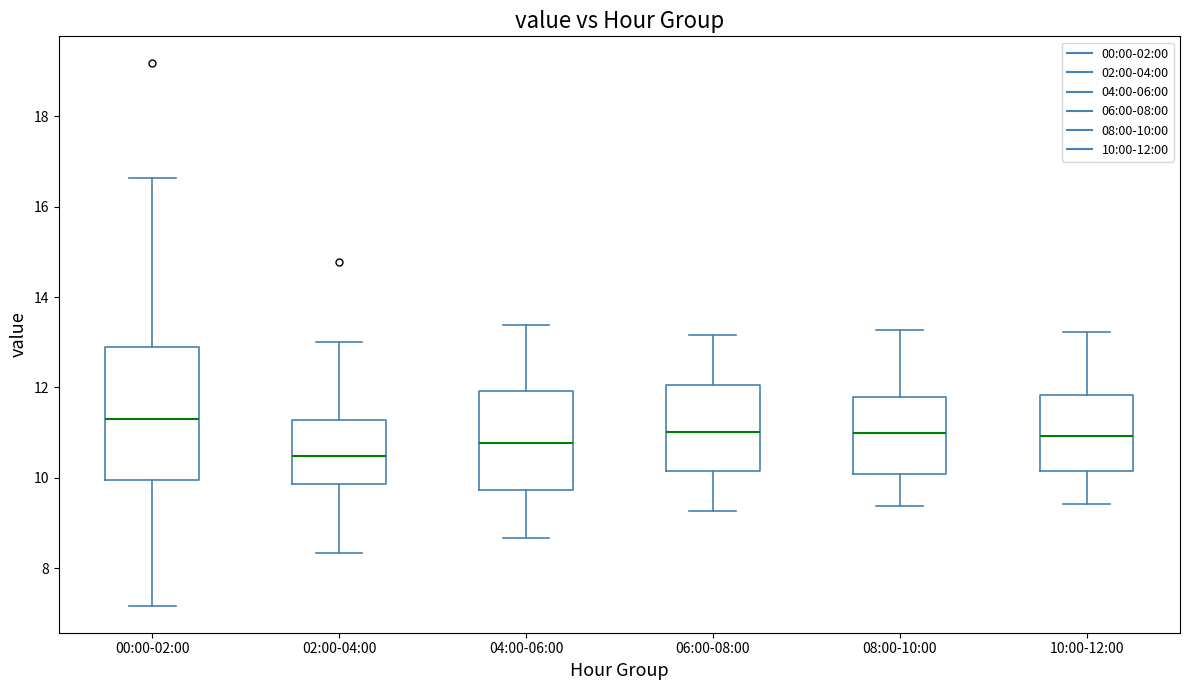

Reading left to right, read every box against the y-axis: the position of its median line, the range the box covers, and the ends of its whiskers. The values are not printed on the chart, so give them approximately, as read against the axis.

00:00-02:00: median 11.4, box 10.0 to 13.0, whiskers 7.2 to 16.6
02:00-04:00: median 10.4, box 9.8 to 11.2, whiskers 8.4 to 13.0
04:00-06:00: median 10.8, box 9.8 to 12.0, whiskers 8.6 to 13.4
06:00-08:00: median 11.0, box 10.2 to 12.0, whiskers 9.2 to 13.2
08:00-10:00: median 11.0, box 10.0 to 11.8, whiskers 9.4 to 13.2
10:00-12:00: median 11.0, box 10.2 to 11.8, whiskers 9.4 to 13.2